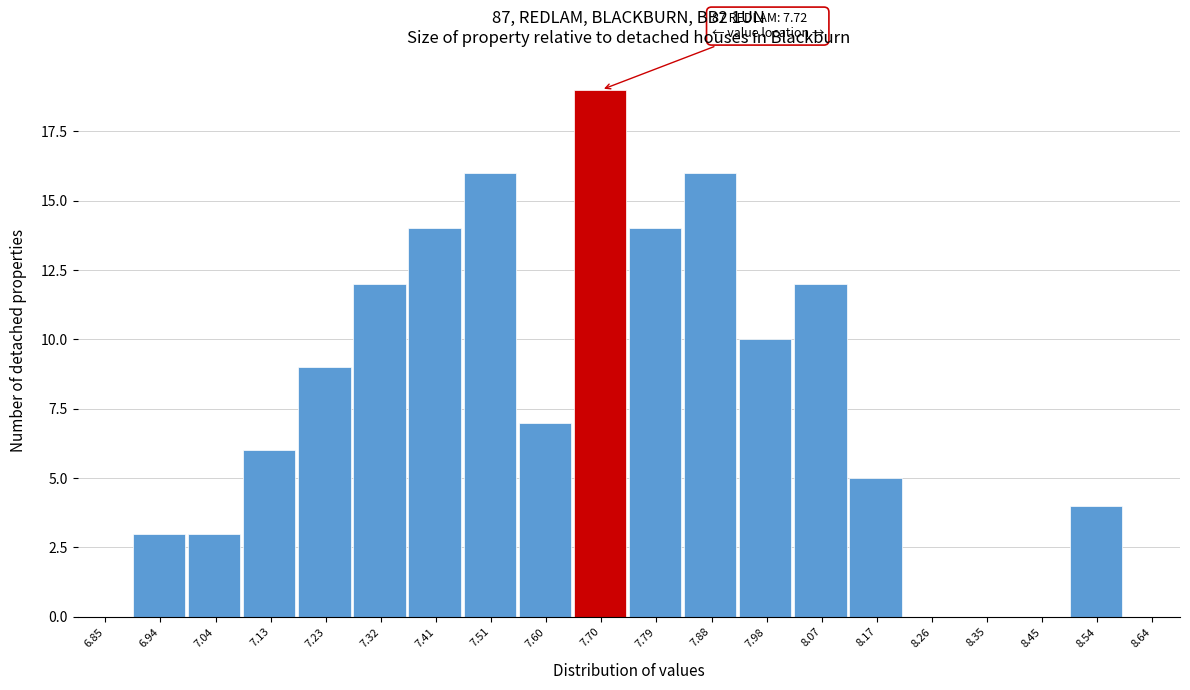

Reading right to left, extract all data points from this chart.

8.64=0	8.54=4	8.45=0	8.35=0	8.26=0	8.17=5	8.07=12	7.98=10	7.88=16	7.79=14	7.70=19	7.60=7	7.51=16	7.41=14	7.32=12	7.23=9	7.13=6	7.04=3	6.94=3	6.85=0